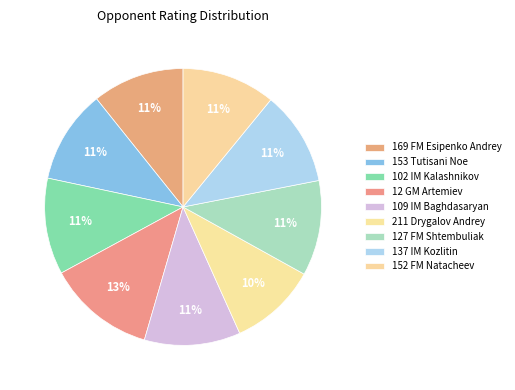

Which category has the smallest portion of the pie?

211 Drygalov Andrey